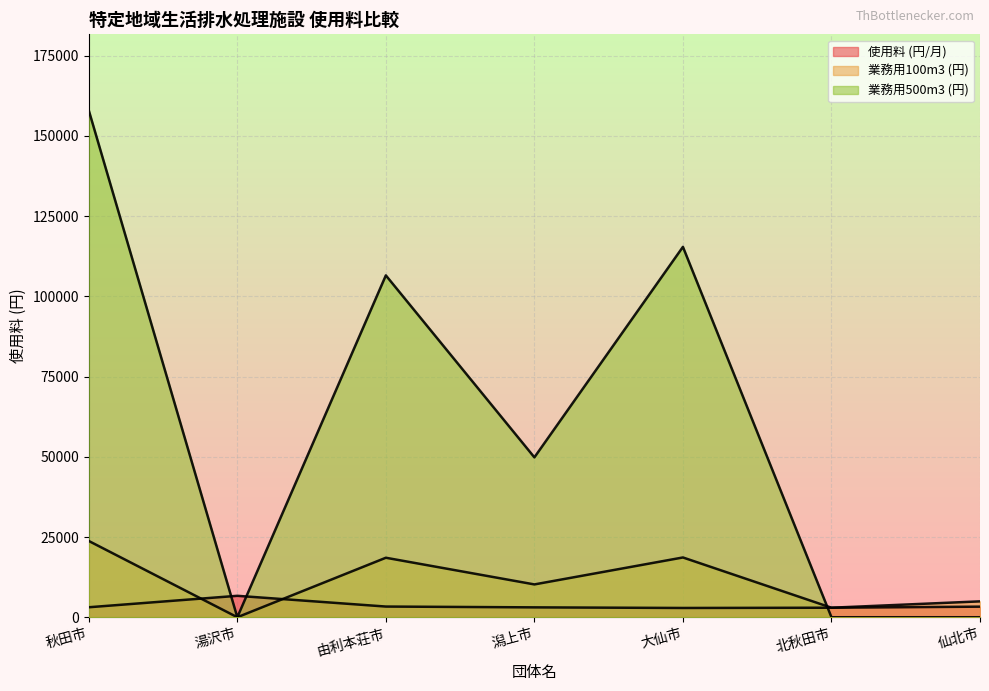

True or false: 業務用500m3 (円) has a value of 157971 at 秋田市.

True